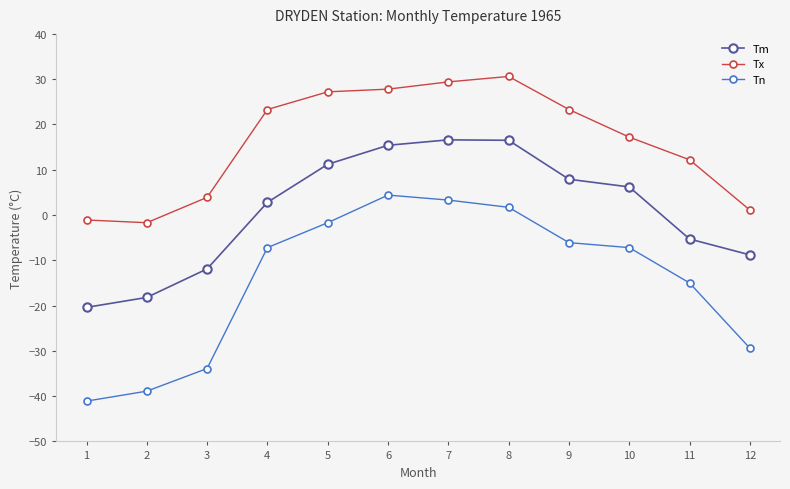

How many values in the Tm series exceed 6?

6